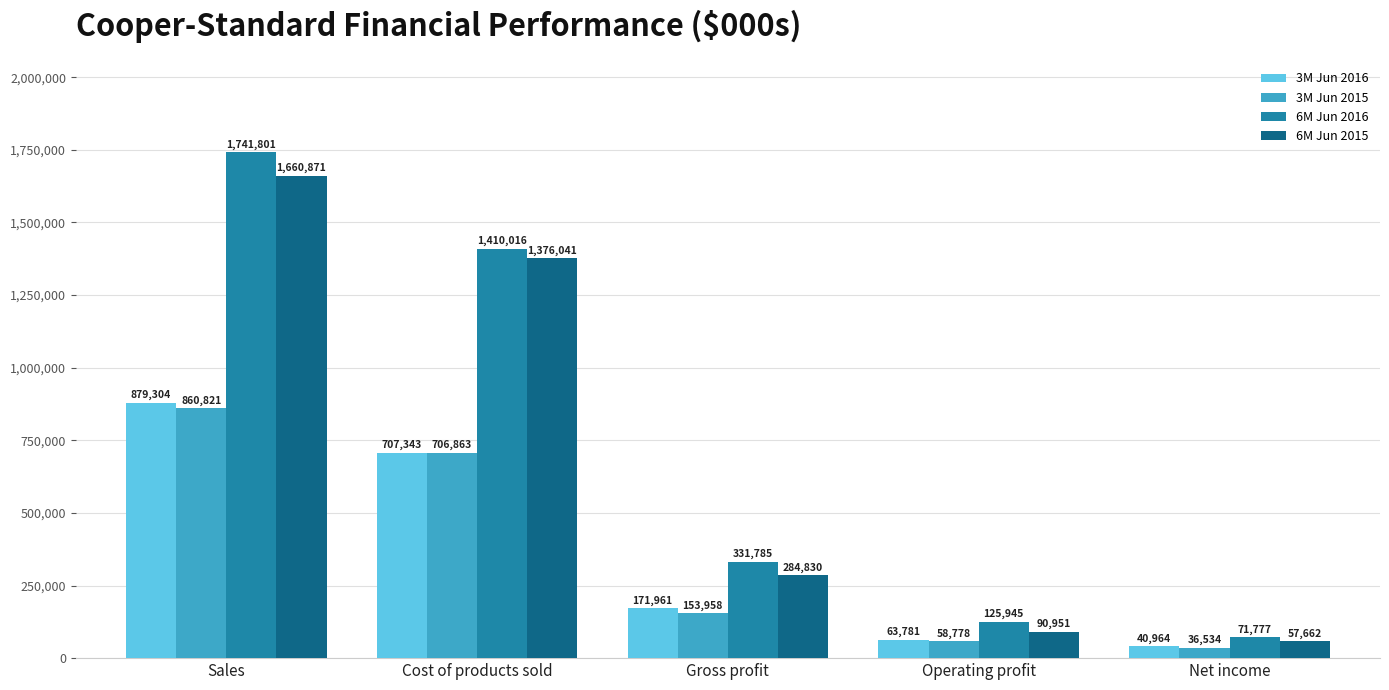

What is the difference between the second highest and minimum values in the 3M Jun 2015 series?

670329